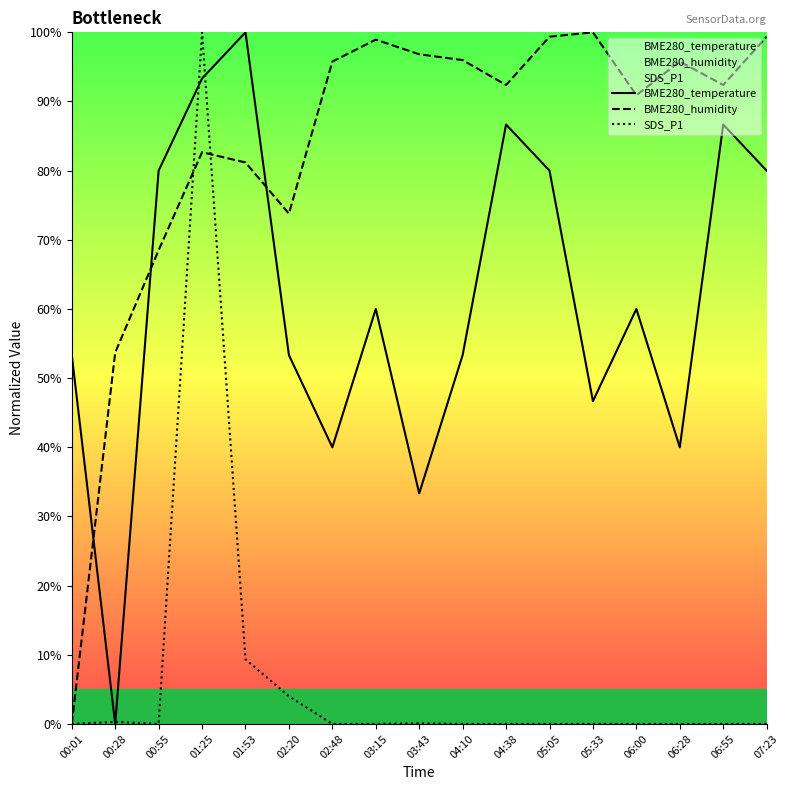

What is the total value across all series at 02:48?

135.8